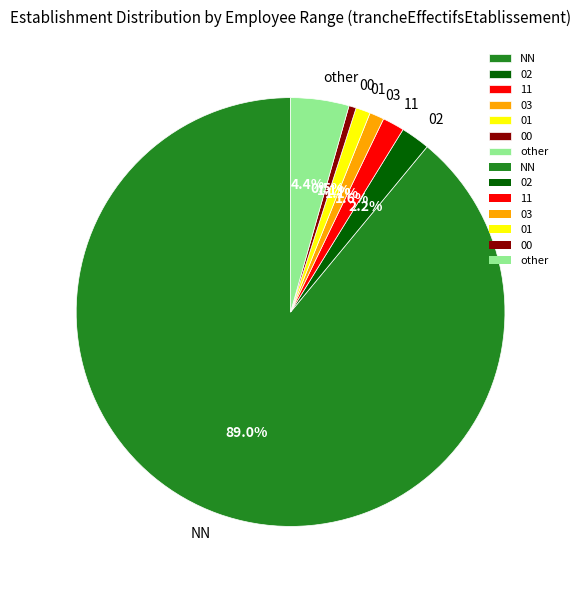

To the nearest percent, what portion does 02 represent?

2%